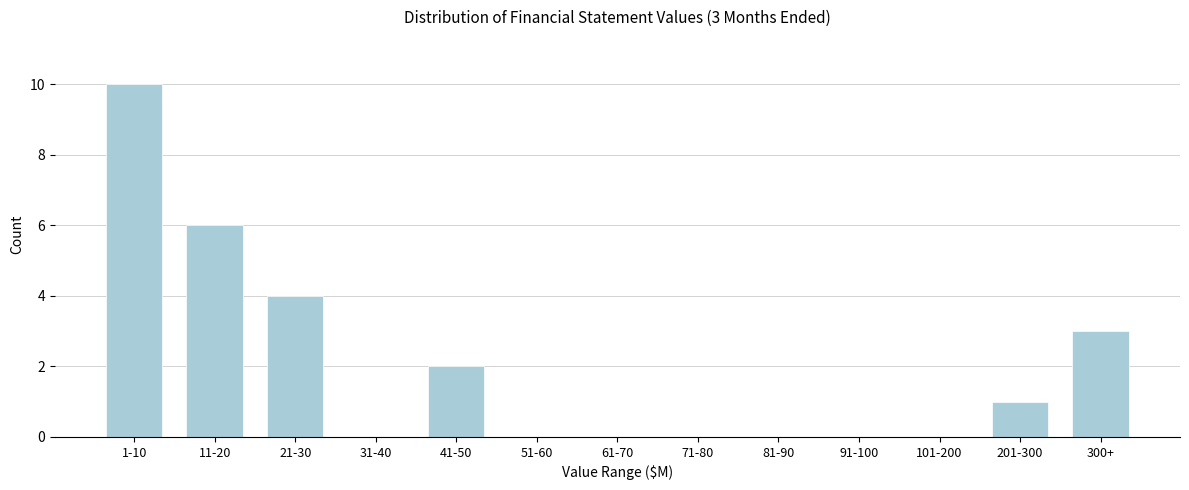

Reading left to right, what are all the values shown in this chart?

1-10=10	11-20=6	21-30=4	31-40=0	41-50=2	51-60=0	61-70=0	71-80=0	81-90=0	91-100=0	101-200=0	201-300=1	300+=3